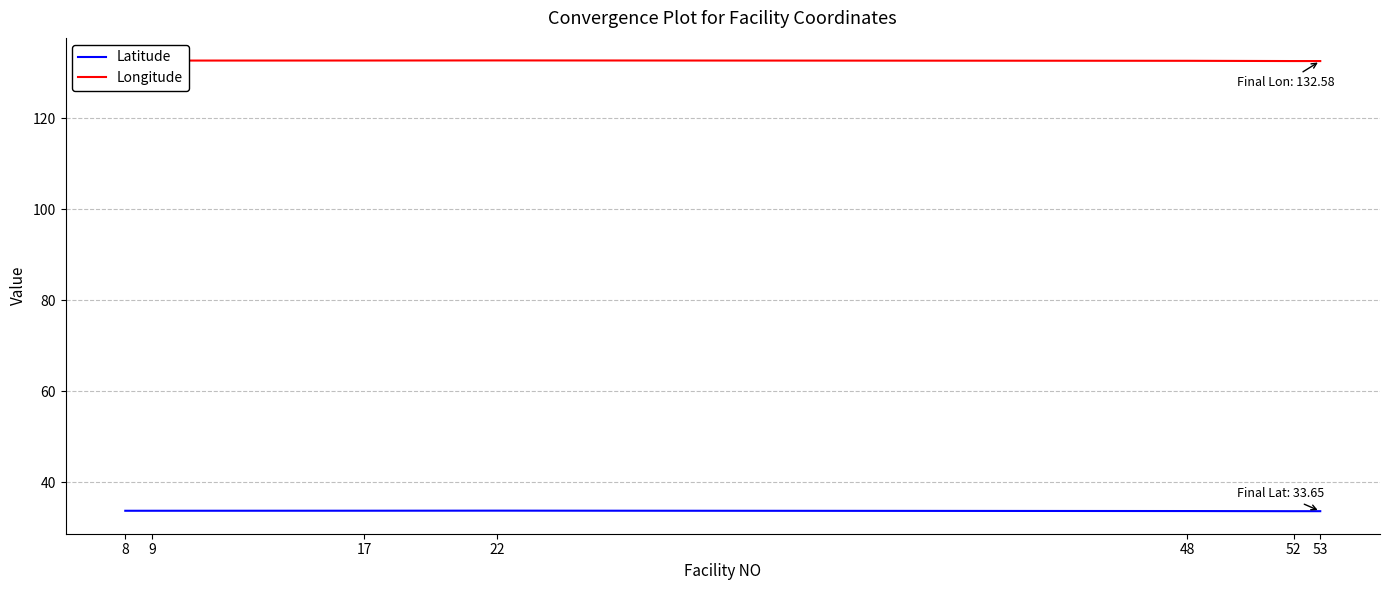

What is the difference between the second highest and minimum values in the Latitude series?

0.1